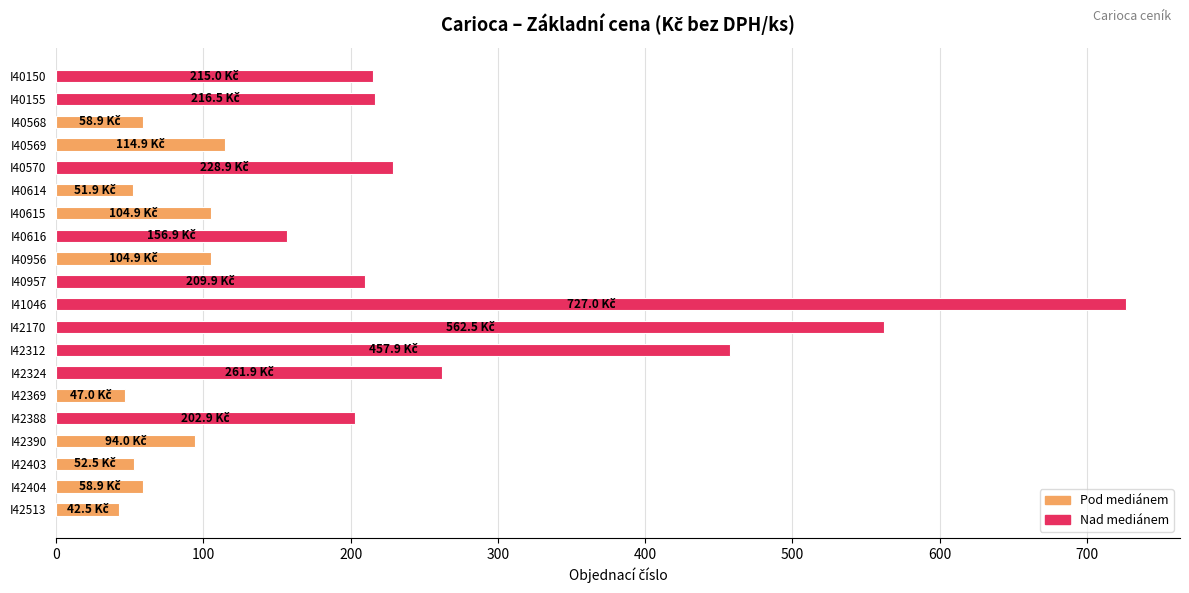

Approximately how many times larger is the value at I40569 compared to I40956?

1.1